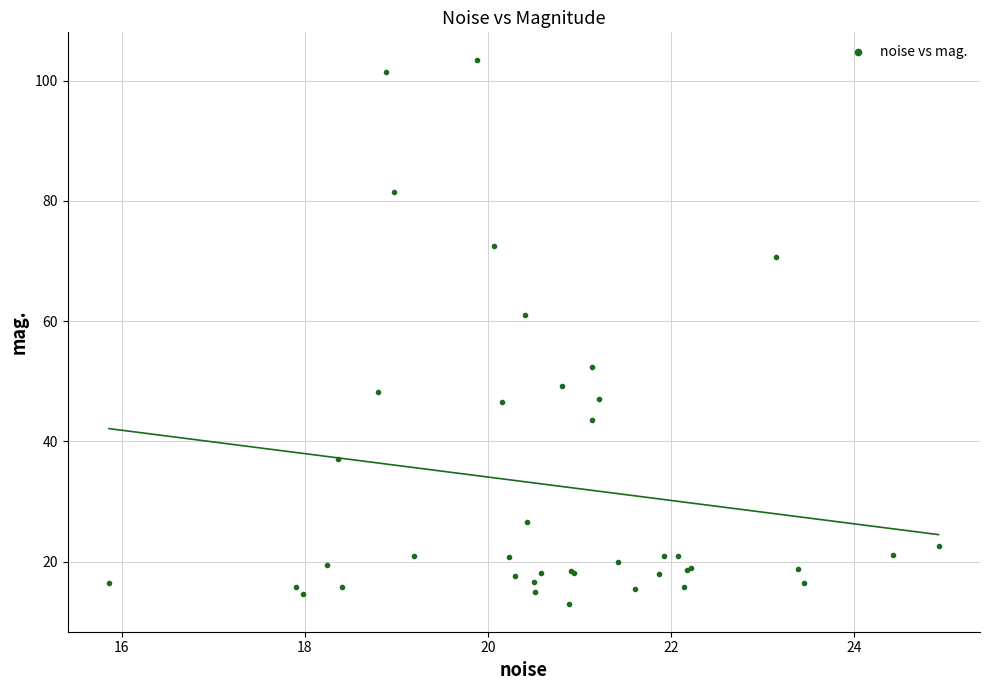

What Y value in the scatter plot is closest to 58?

61.0